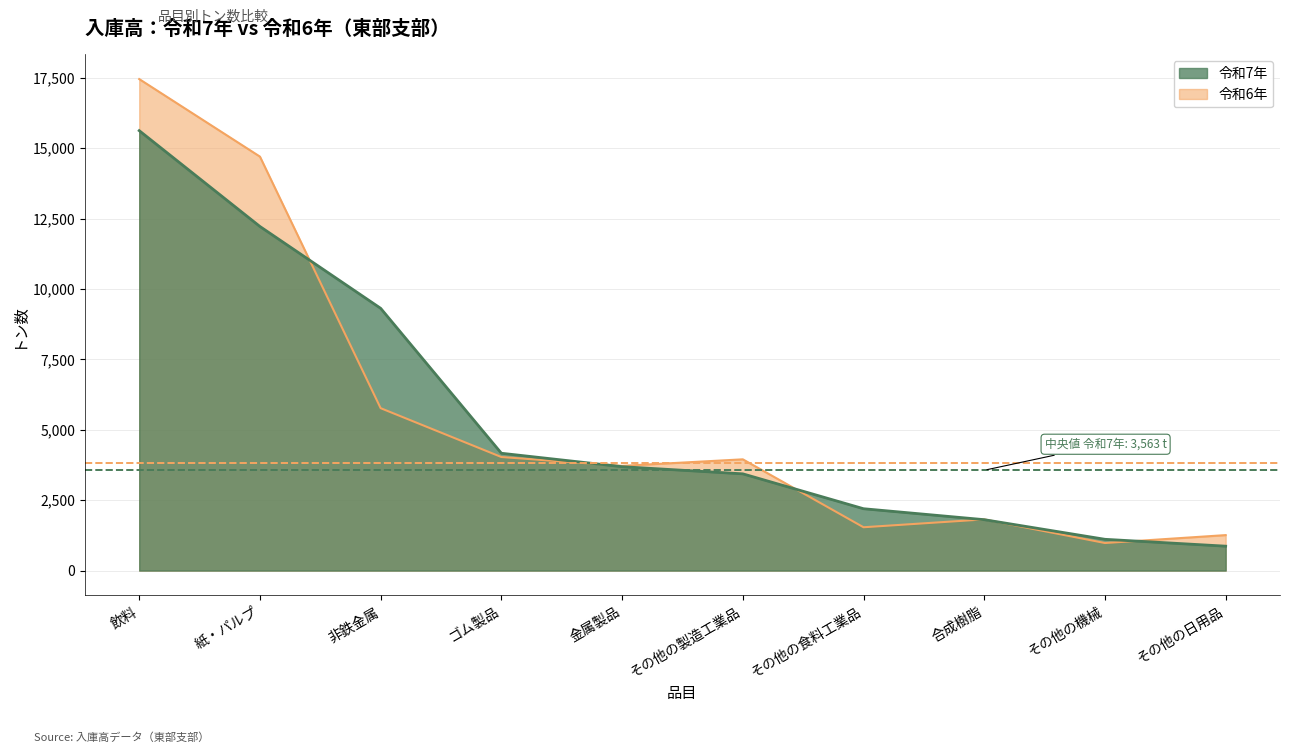

At which label does 令和6年 first exceed 3951?

飲料